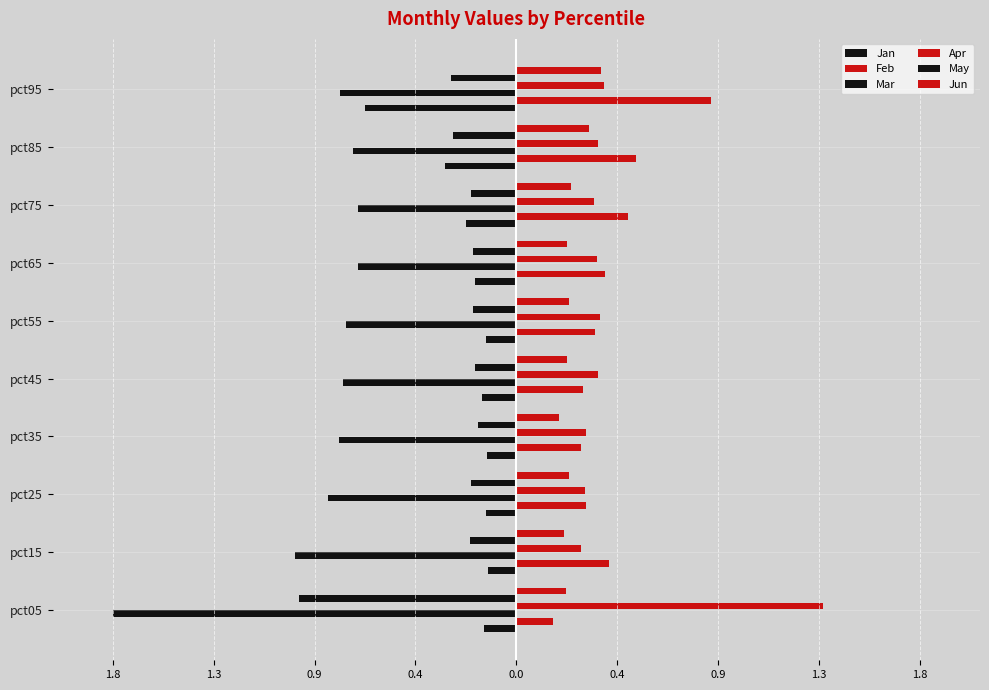

Which series has the largest total across all categories?

Apr